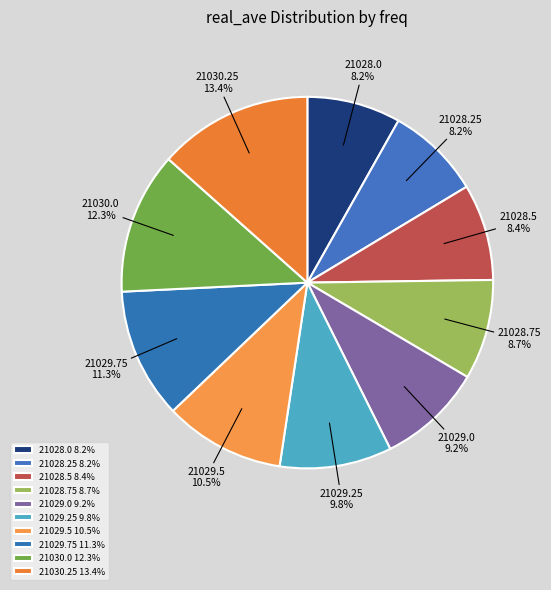

What is the smallest slice in the pie chart?

21028.0